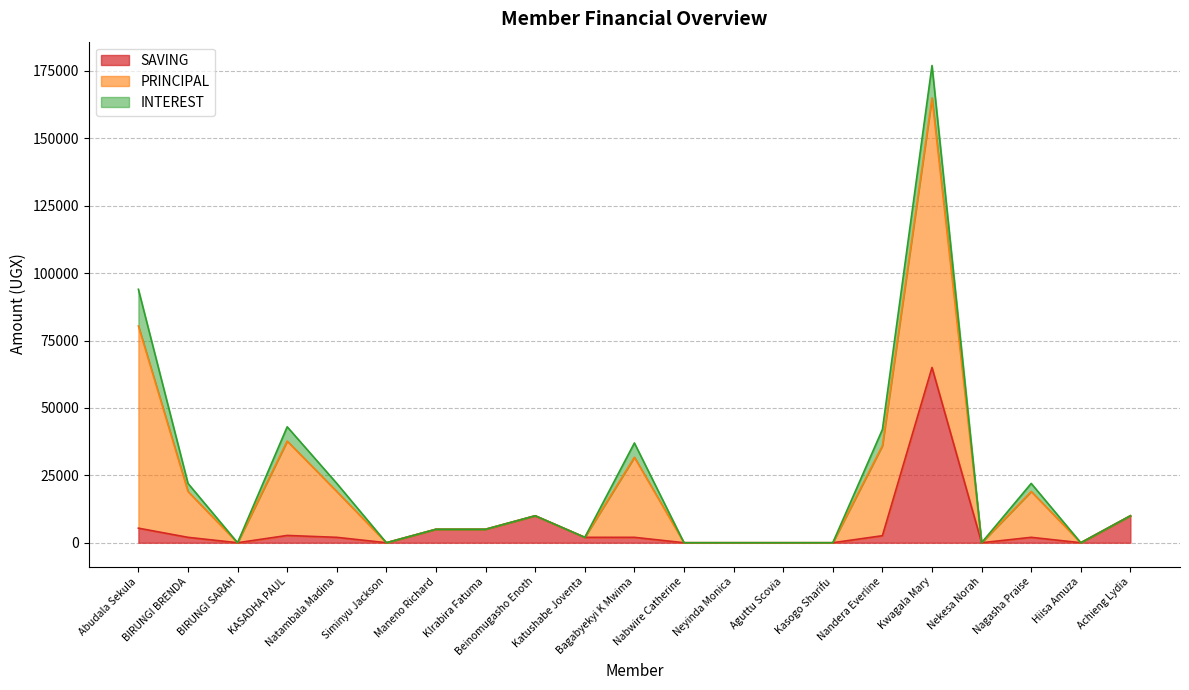

Rank the series by their maximum value, from lowest to highest.

INTEREST, SAVING, PRINCIPAL